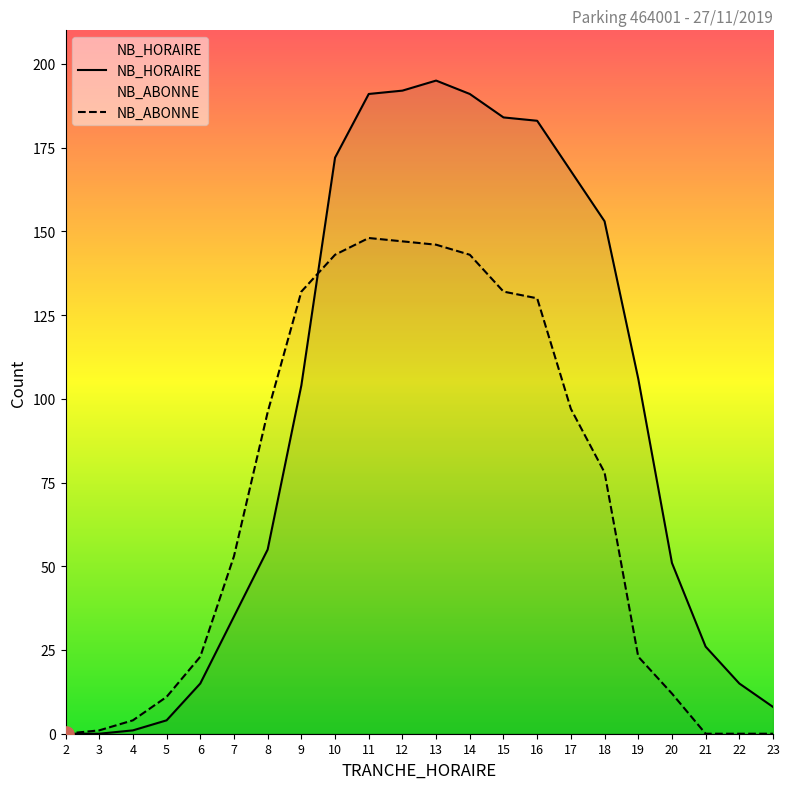

Which series reaches the minimum Y coordinate?

NB_HORAIRE